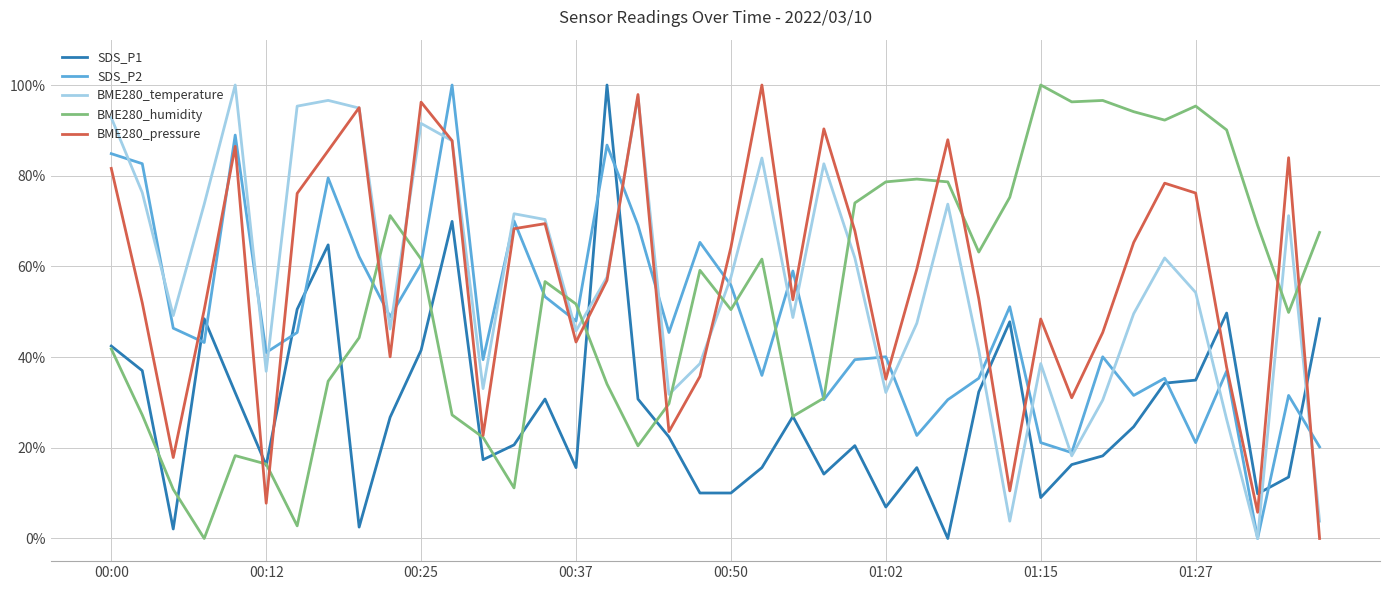

Does the chart have visible grid lines?

Yes